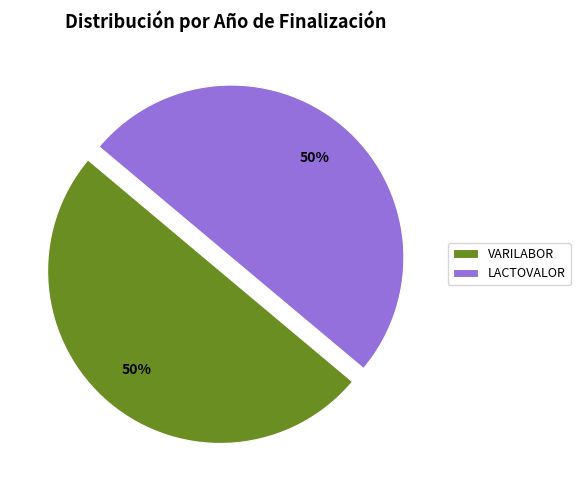

The LACTOVALOR slice represents 42% of the pie. True or false?

False